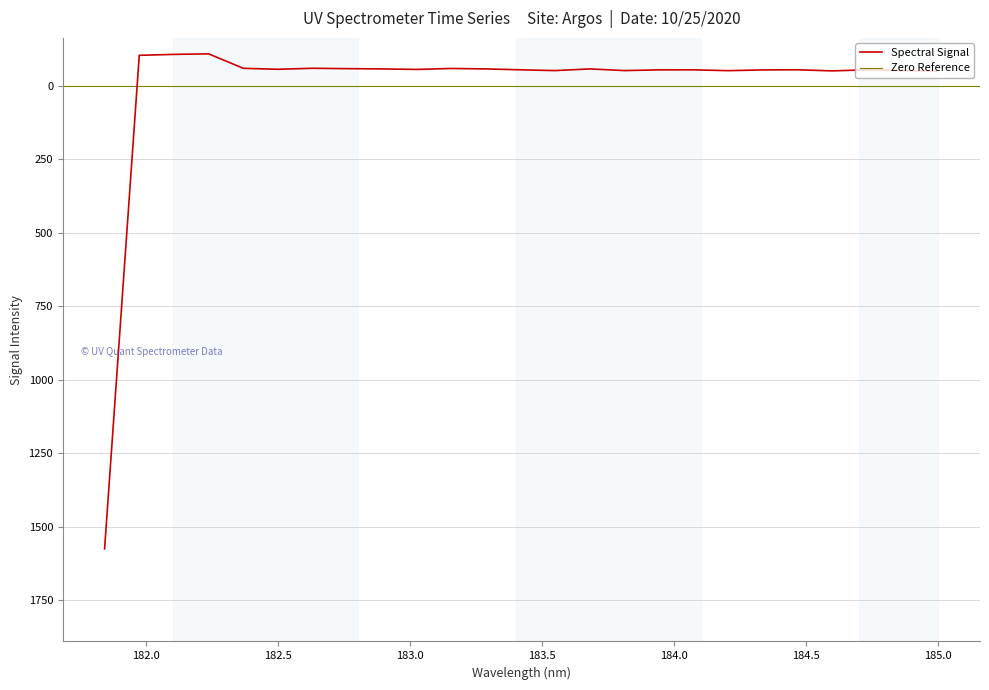

What is the sum of all values?

104.5